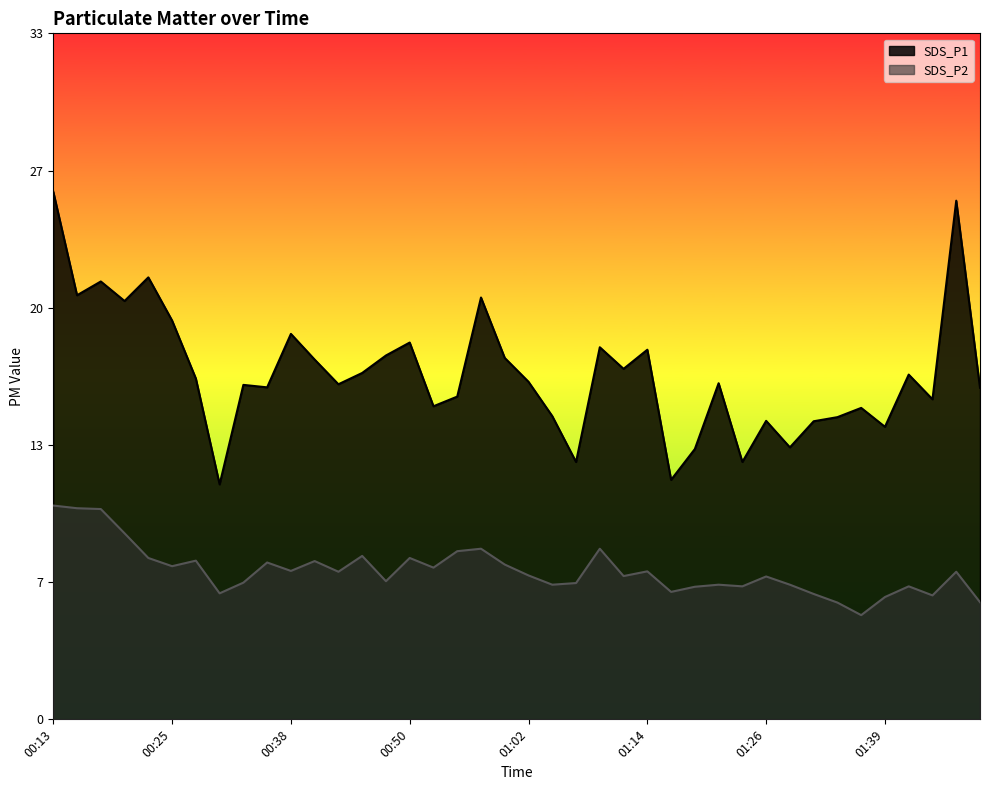

Read the SDS_P1 value at 01:00.

17.6